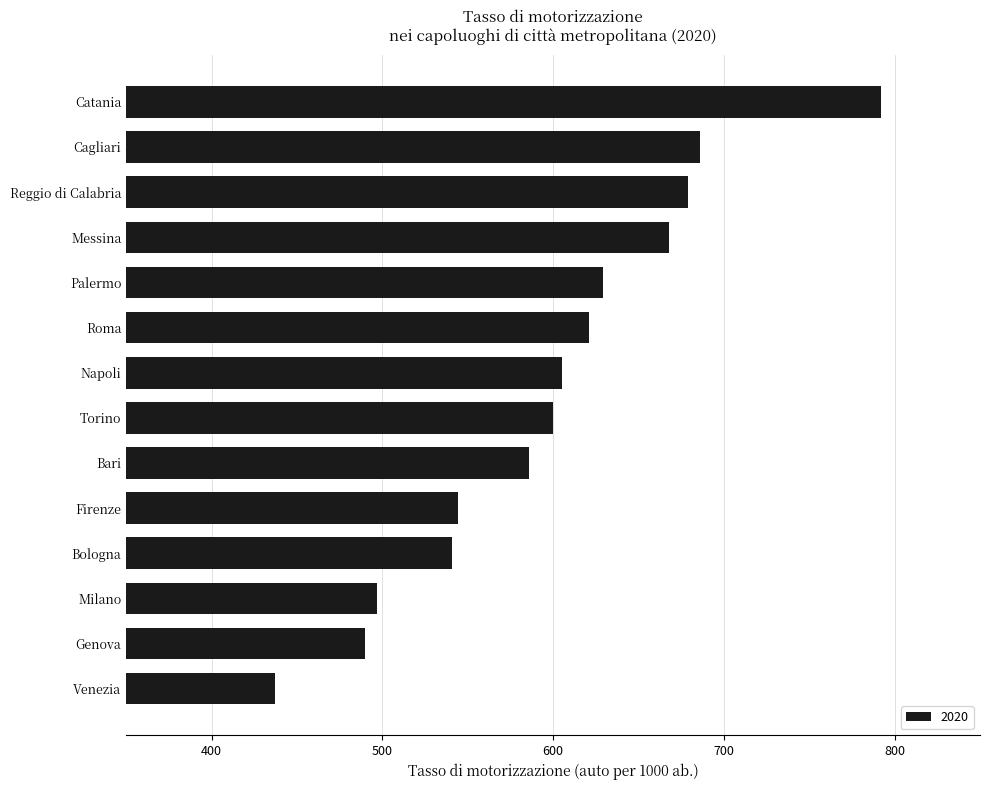

How many values are below 605?

7